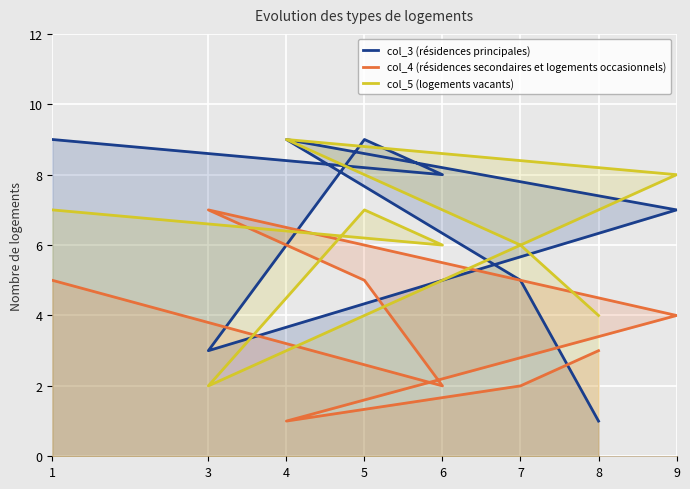

Where is the first local minimum for col_4 (résidences secondaires et logements occasionnels)?

6